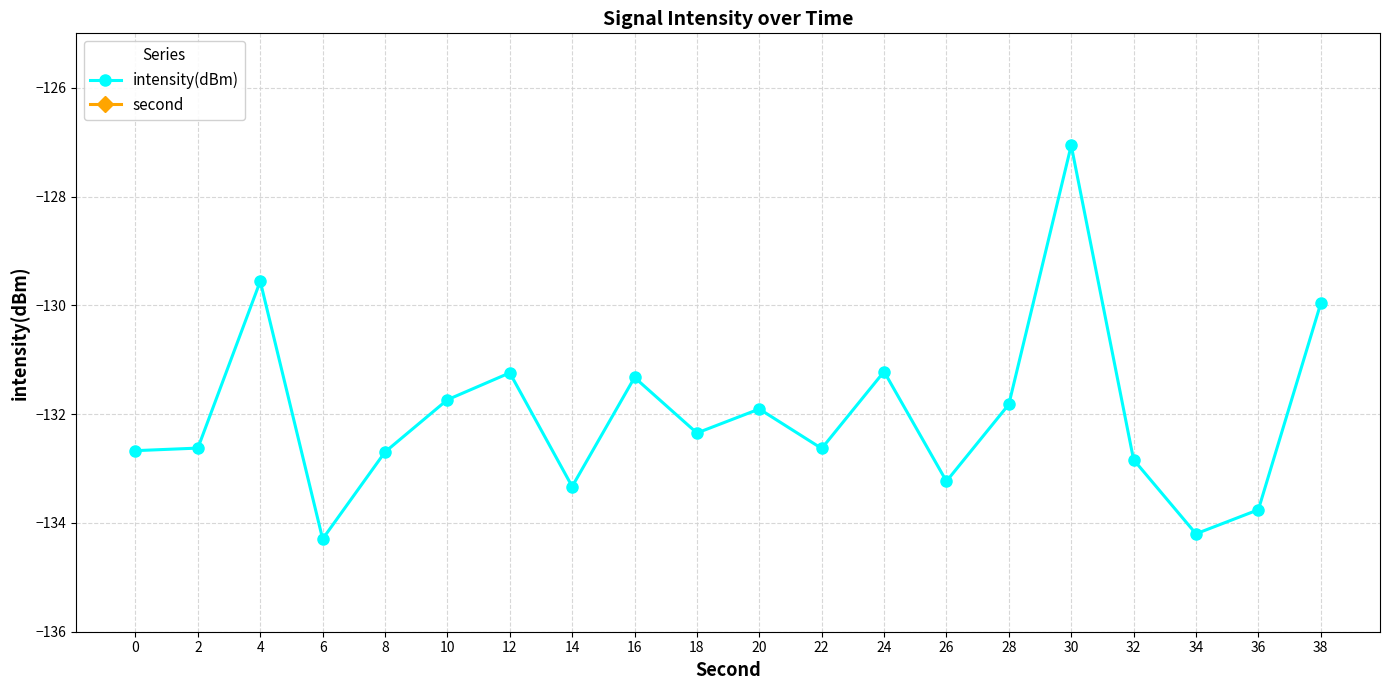

What are all the series names shown in the legend?

intensity(dBm), second